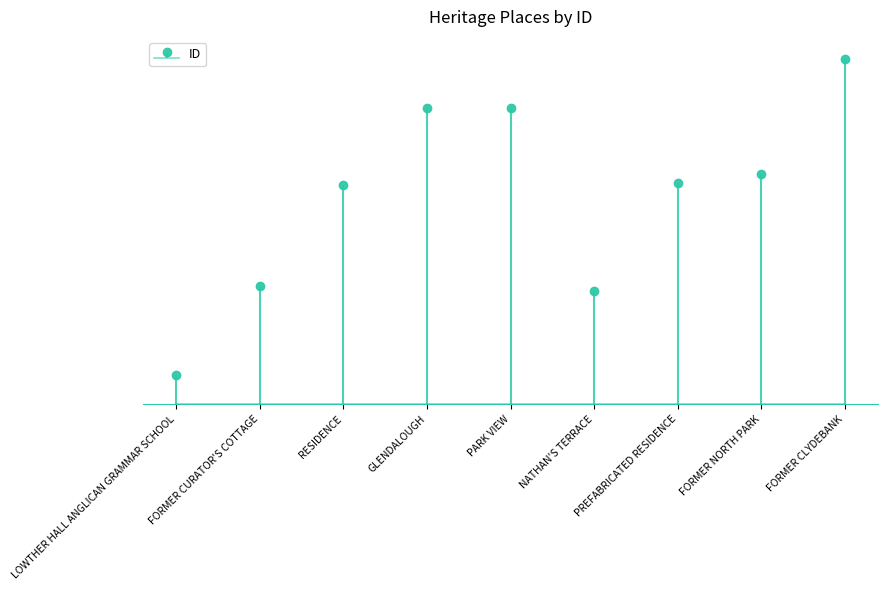

Is it true that the value at FORMER NORTH PARK is 3447?

True